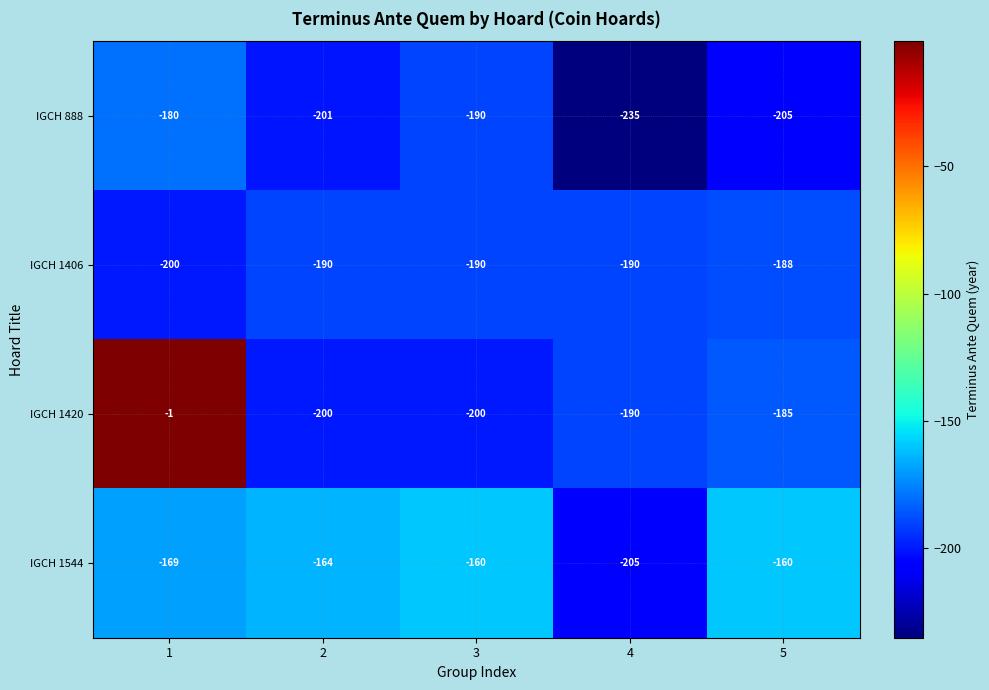

The IGCH 1406 series shows -322 at 1. True or false?

False